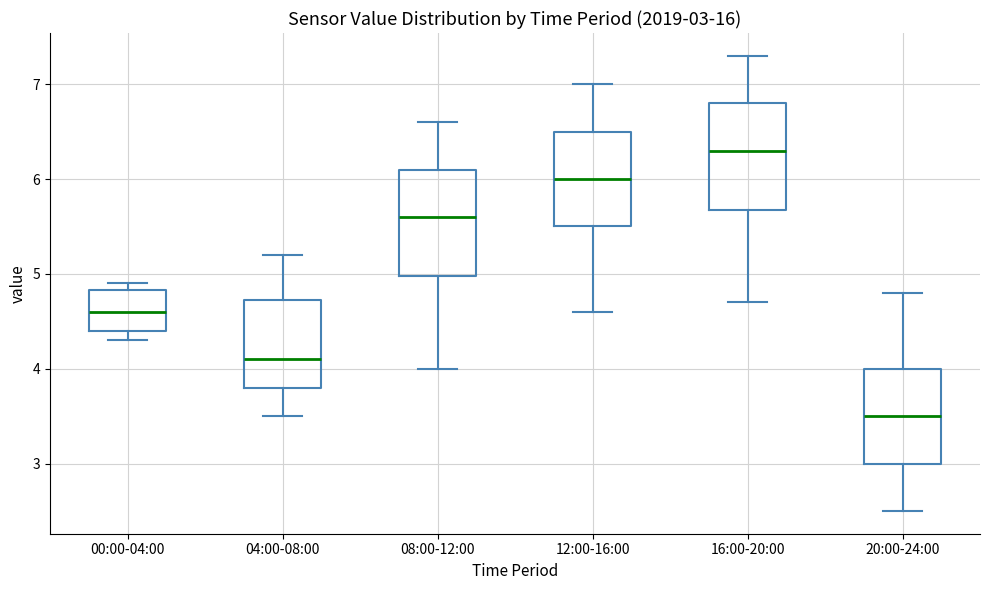

Which box's median line is the highest?

16:00-20:00